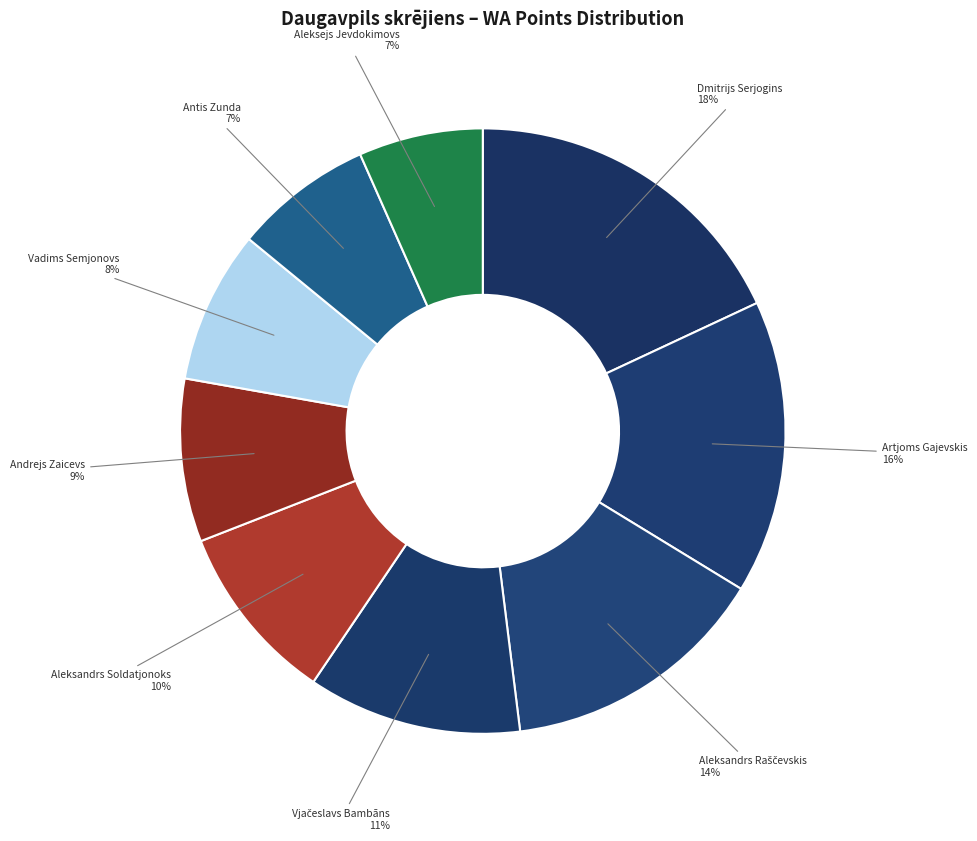

Which category has the smallest portion of the pie?

Aleksejs Jevdokimovs